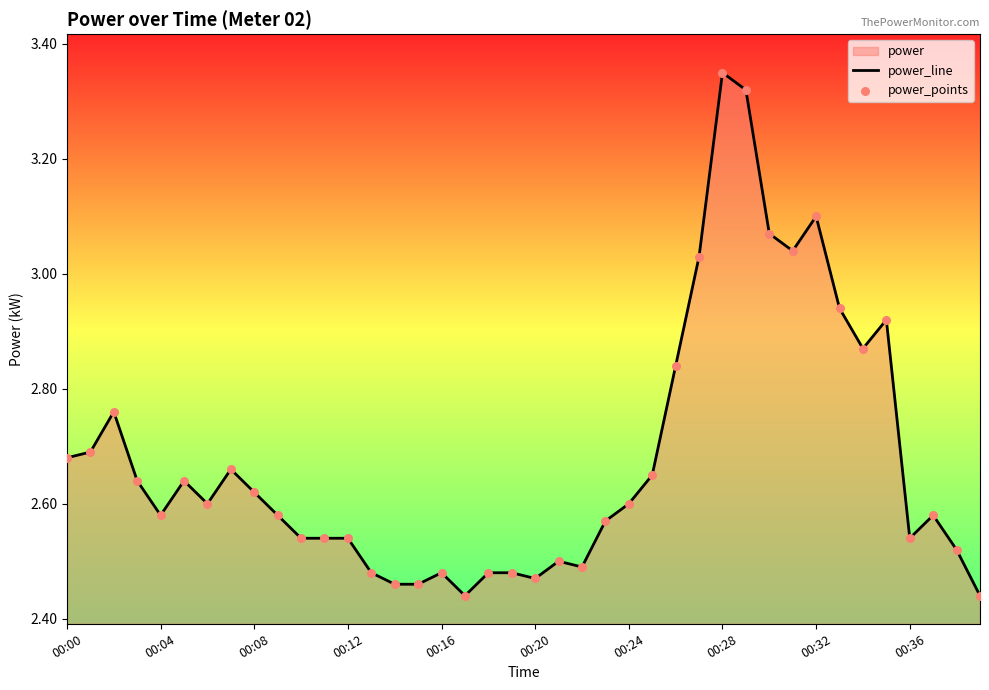

Which series contains the highest Y value?

power_line